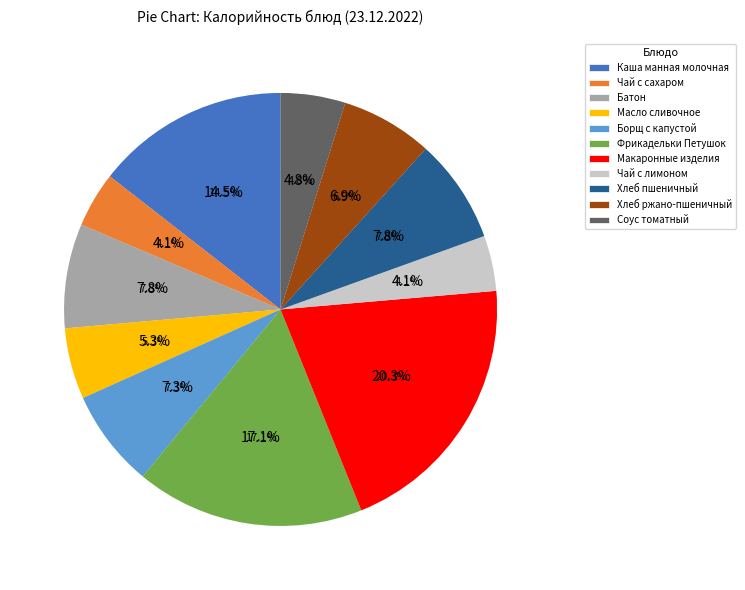

What is the ratio of the value at Чай с лимоном to the value at Масло сливочное?

0.8